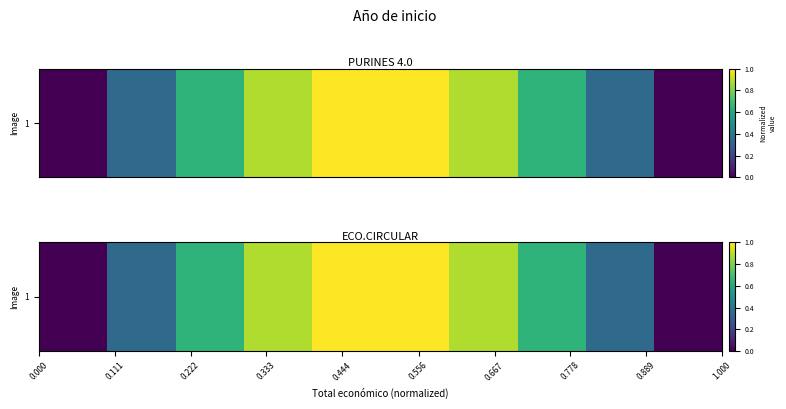

Count the number of categories in the chart.

10